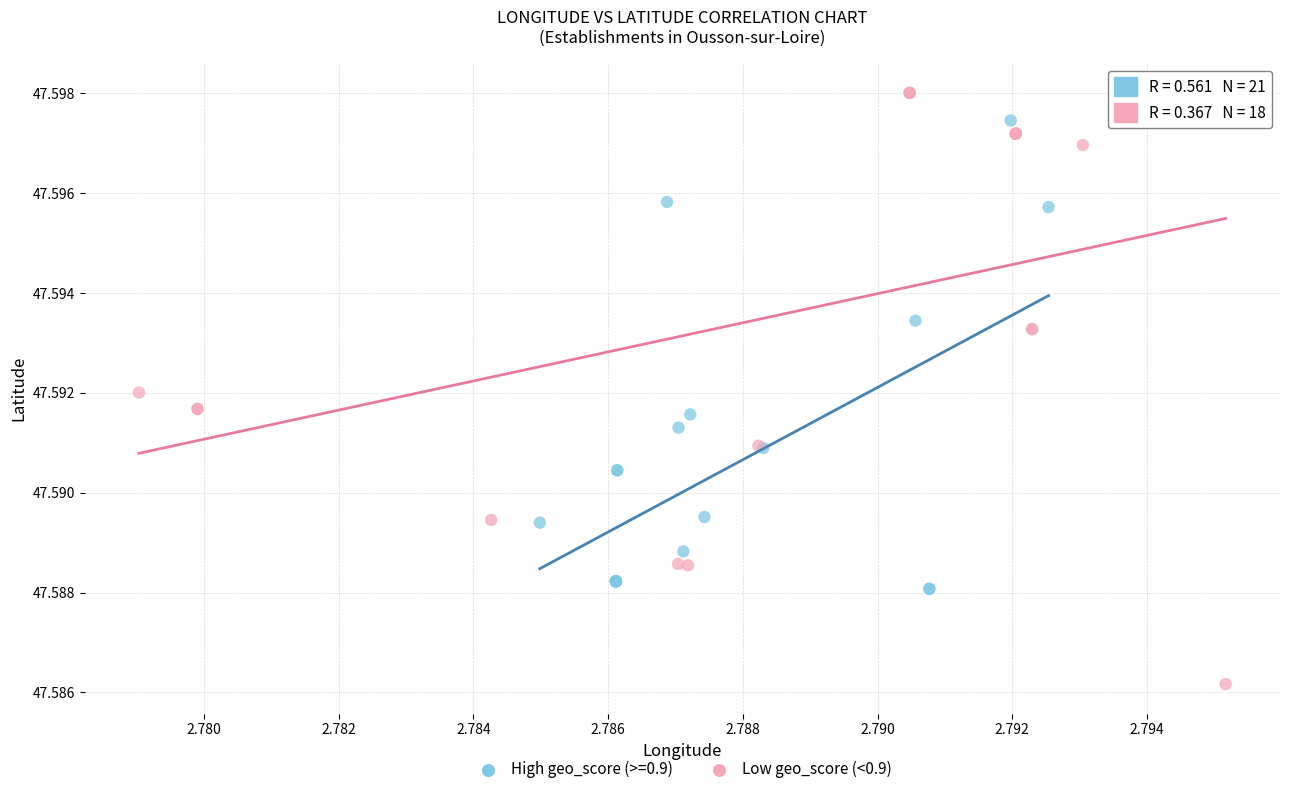

Which series reaches the minimum Y coordinate?

Low geo_score (<0.9)